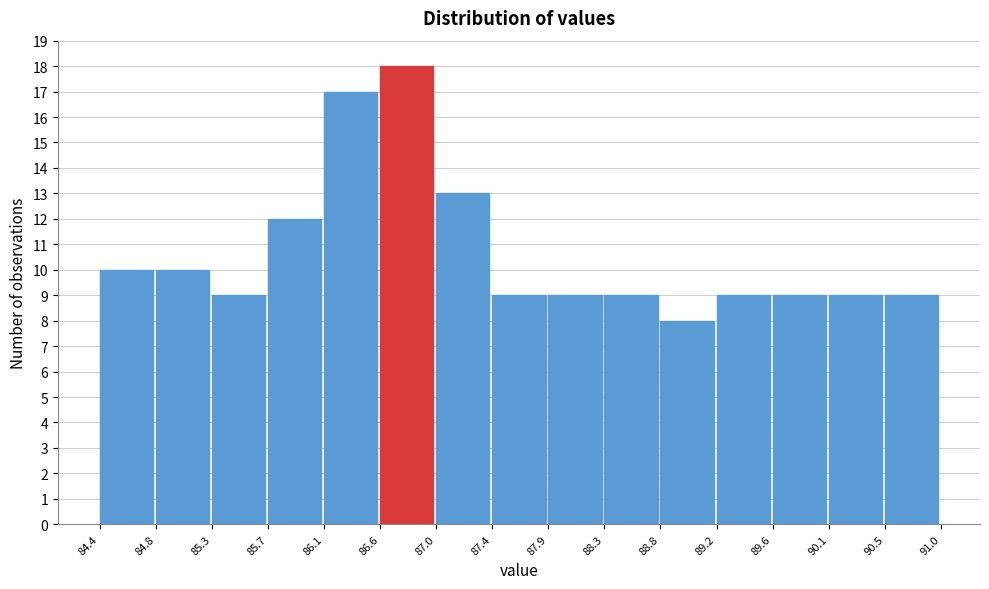

Reading left to right, transcribe this chart: for each bar, give the range it covers on the x-axis and its height. The values are not printed on the chart, so give them approximately, as read against the axis.

84.4 to 84.8: 10
84.8 to 85.3: 10
85.3 to 85.7: 9
85.7 to 86.1: 12
86.1 to 86.6: 17
86.6 to 87.0: 18
87.0 to 87.4: 13
87.4 to 87.9: 9
87.9 to 88.3: 9
88.3 to 88.8: 9
88.8 to 89.2: 8
89.2 to 89.6: 9
89.6 to 90.1: 9
90.1 to 90.5: 9
90.5 to 91.0: 9